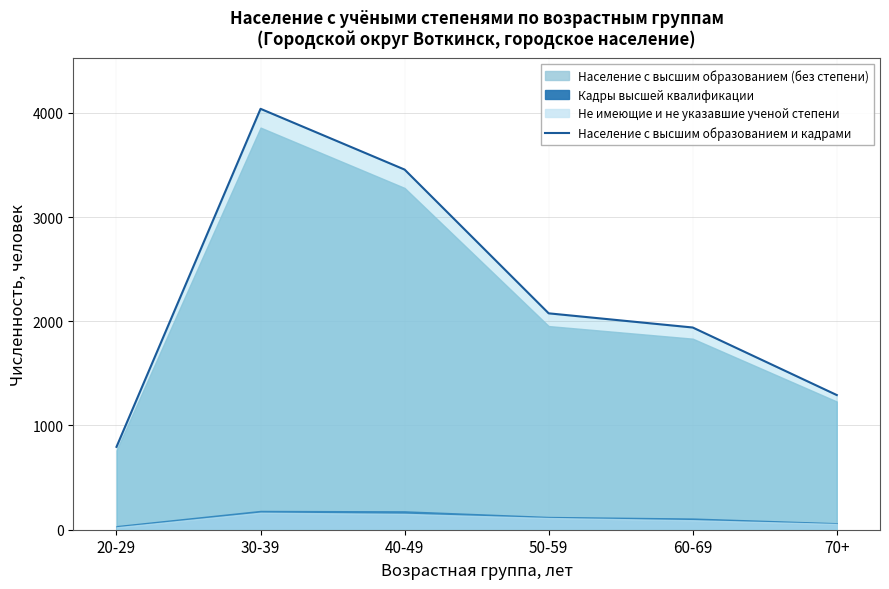

What is the ratio of the value at 60-69 to the value at 20-29?

2.4